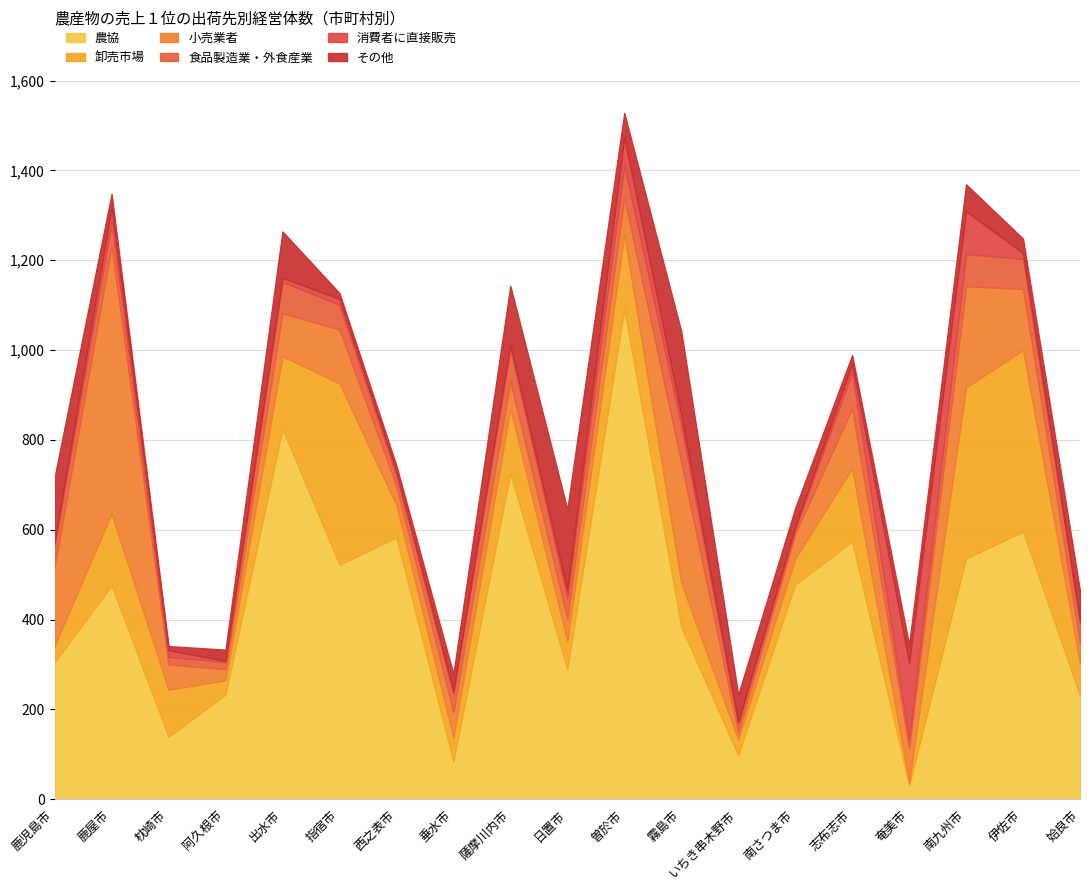

What is the label of the 13th point from the left?

いちき串木野市